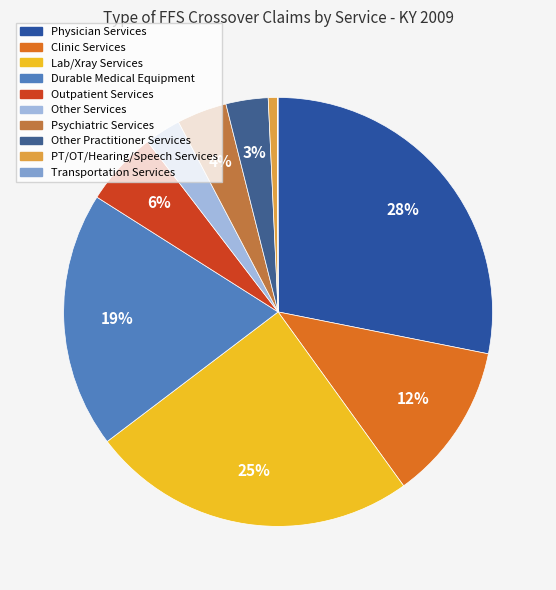

Does any single category account for the majority?

No